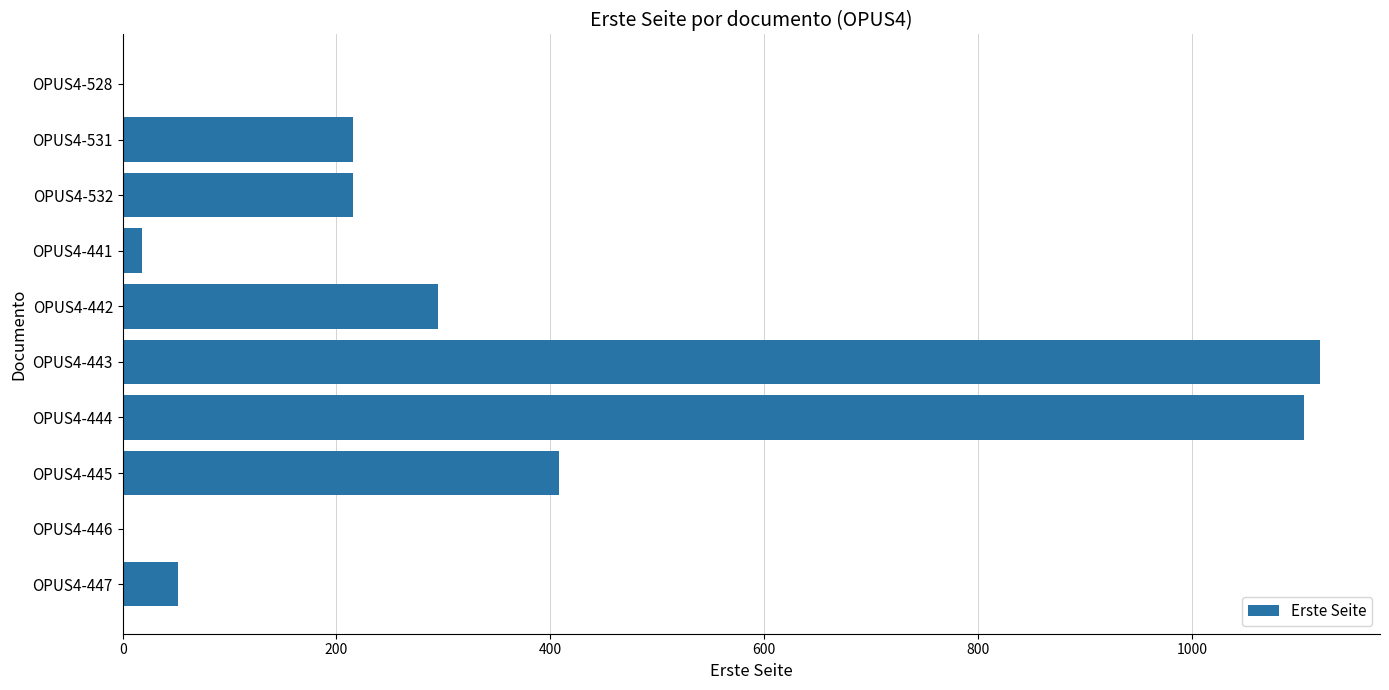

What is the maximum value shown in the chart?

1120